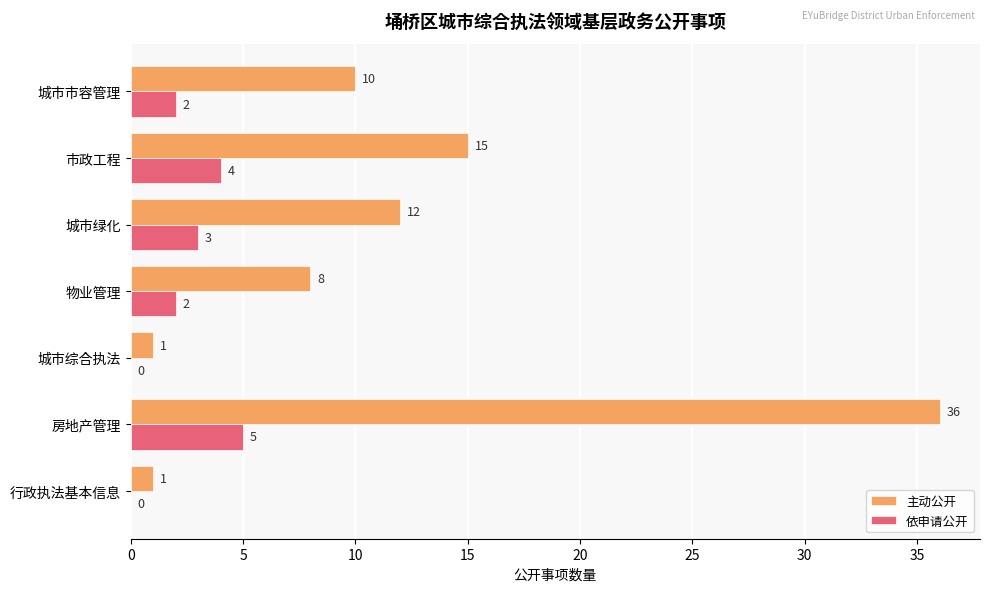

Which series has the largest total across all categories?

主动公开